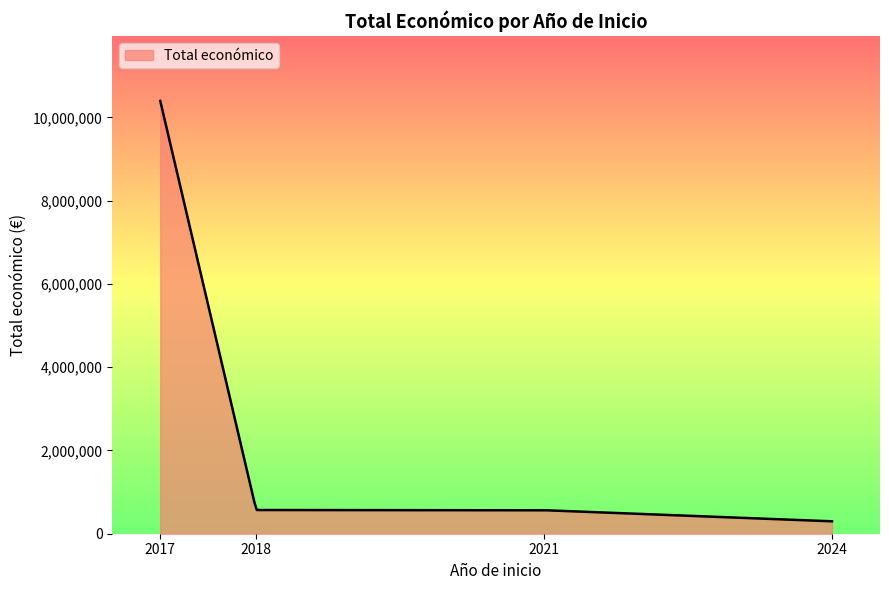

What is the difference between the maximum and minimum values?

10094595.0